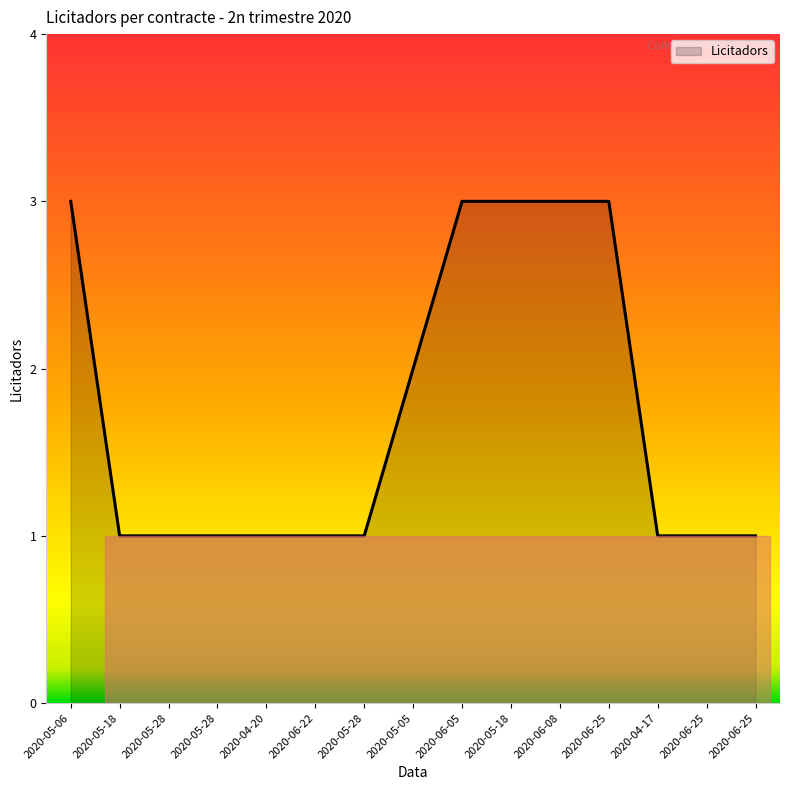

Does the chart display data point markers on the line(s)?

No